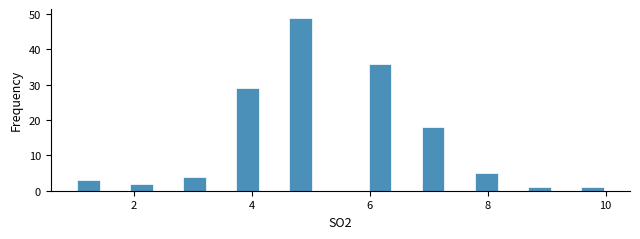

Around what value on the x-axis is the tallest bar? Give the approximate position of its centre, as read against the axis.

4.8